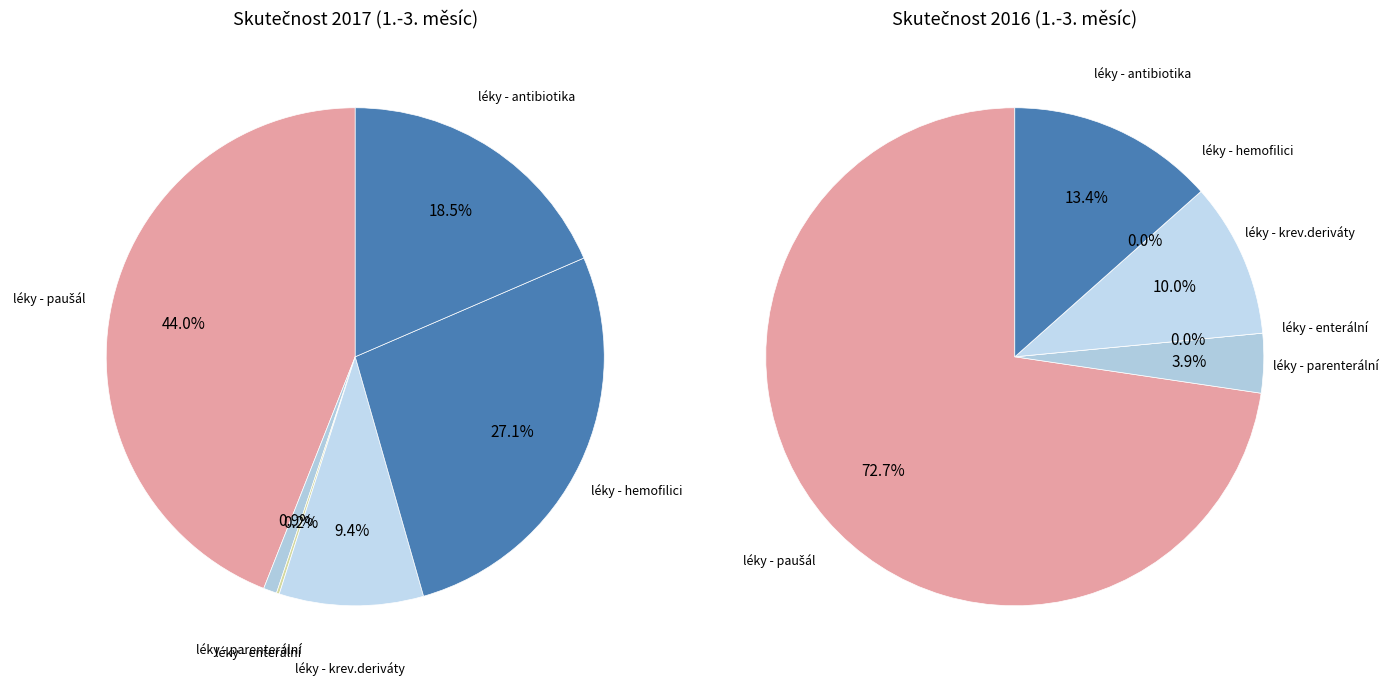

Which series changed the most between 4 and 5?

values_2016